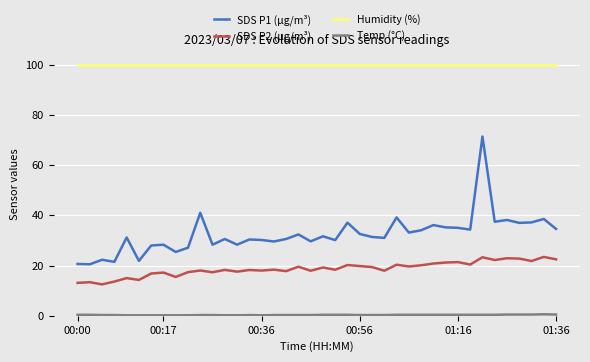

True or false: Humidity (%) and SDS P1 (µg/m³) cross at least once.

False